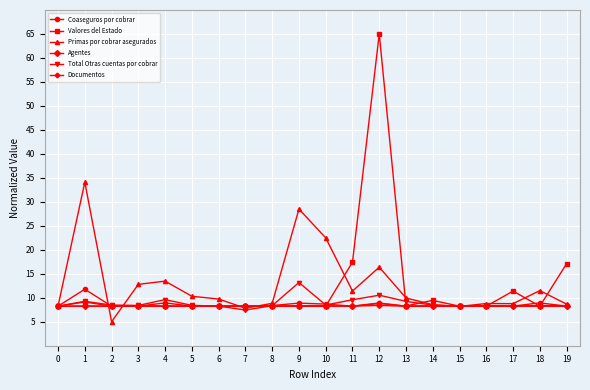

What is the difference between the Valores del Estado values at 18 and 1?

0.9